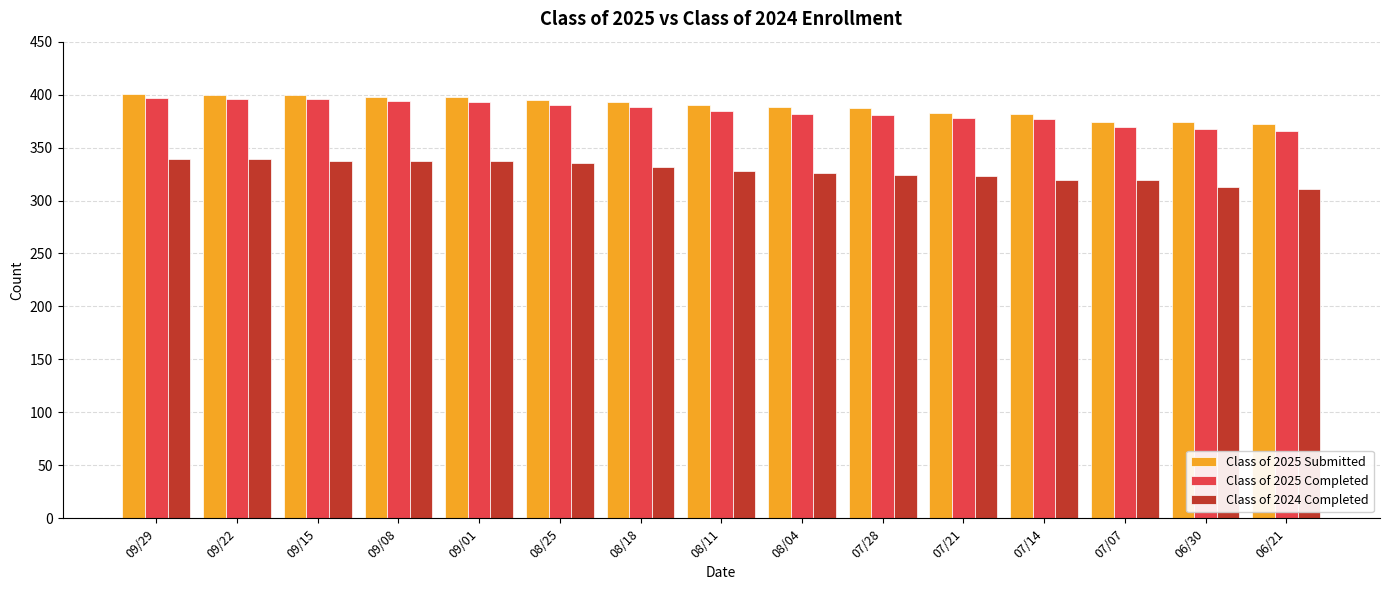

How many groups of bars are there?

15